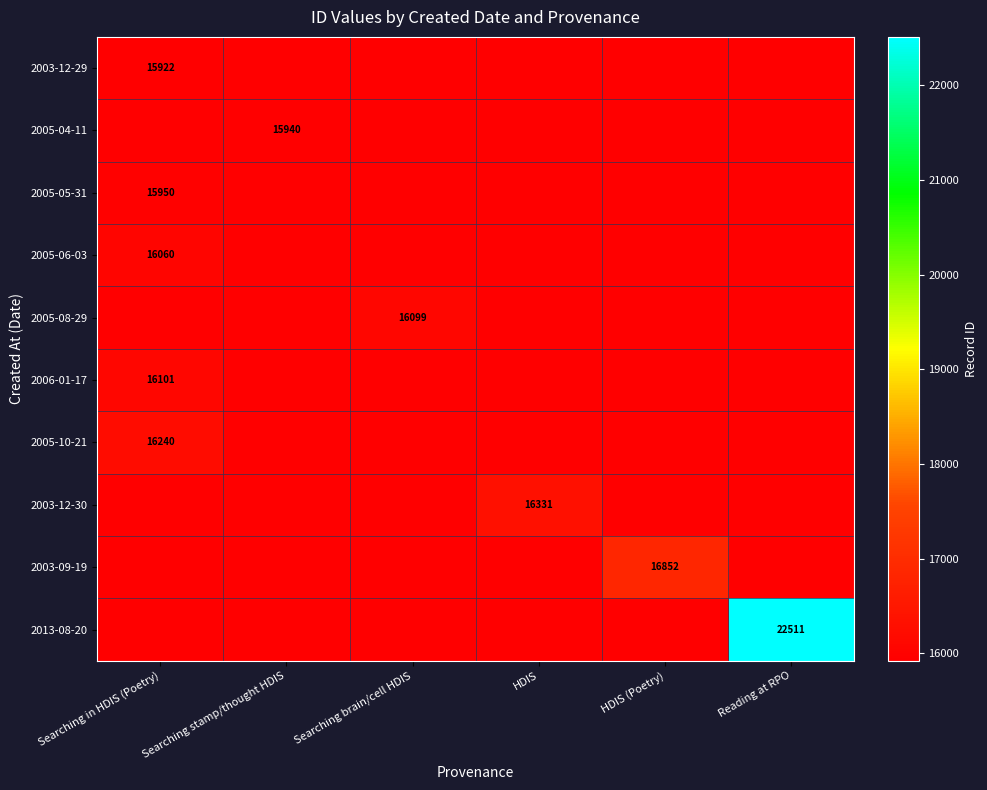

Is it true that 2005-10-21 equals 16240 at Searching in HDIS (Poetry)?

True